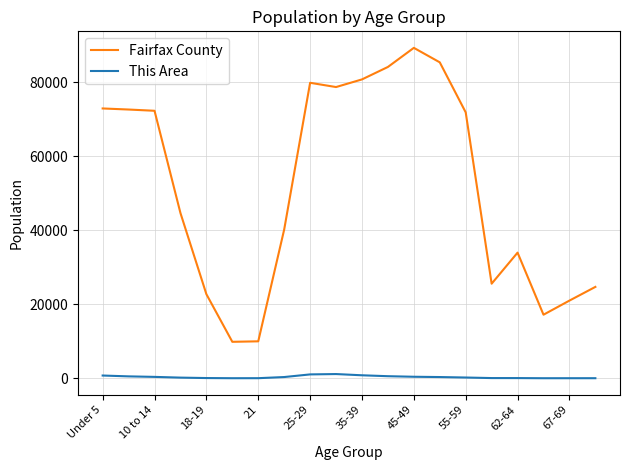

What are all the series names shown in the legend?

Fairfax County, This Area